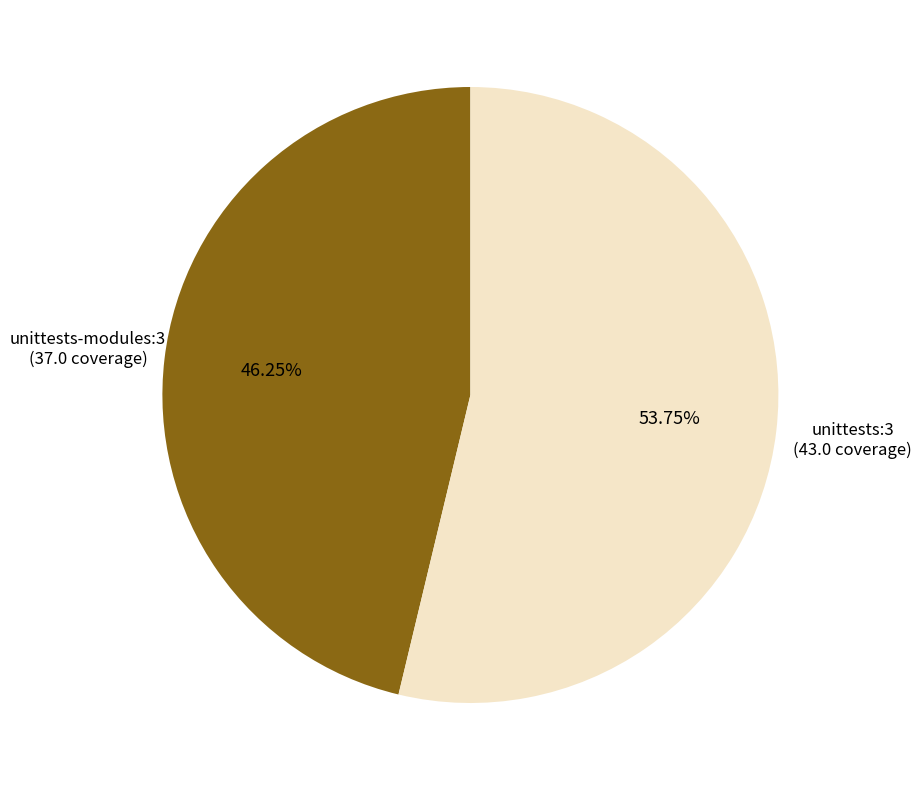

Does unittests:3 account for over 50% of the chart?

Yes